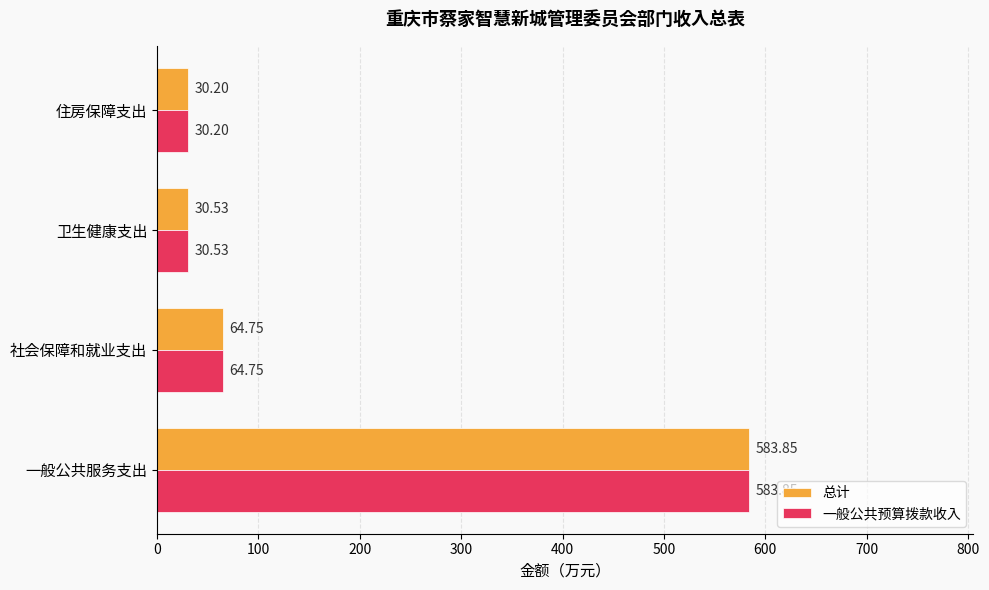

Count the number of data series in this chart.

2